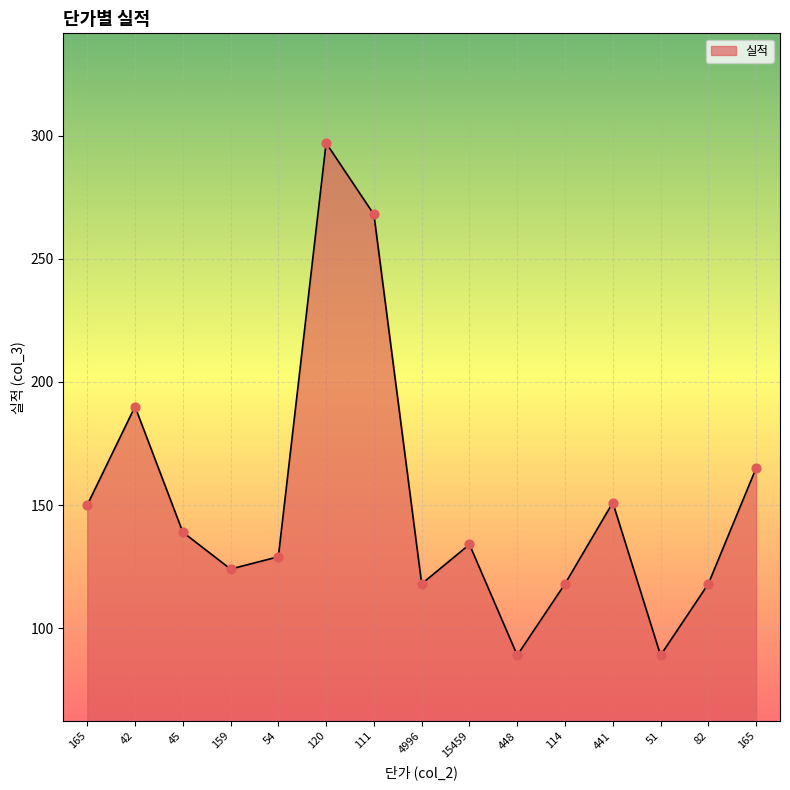

Which has a higher value, 448 or 120?

120